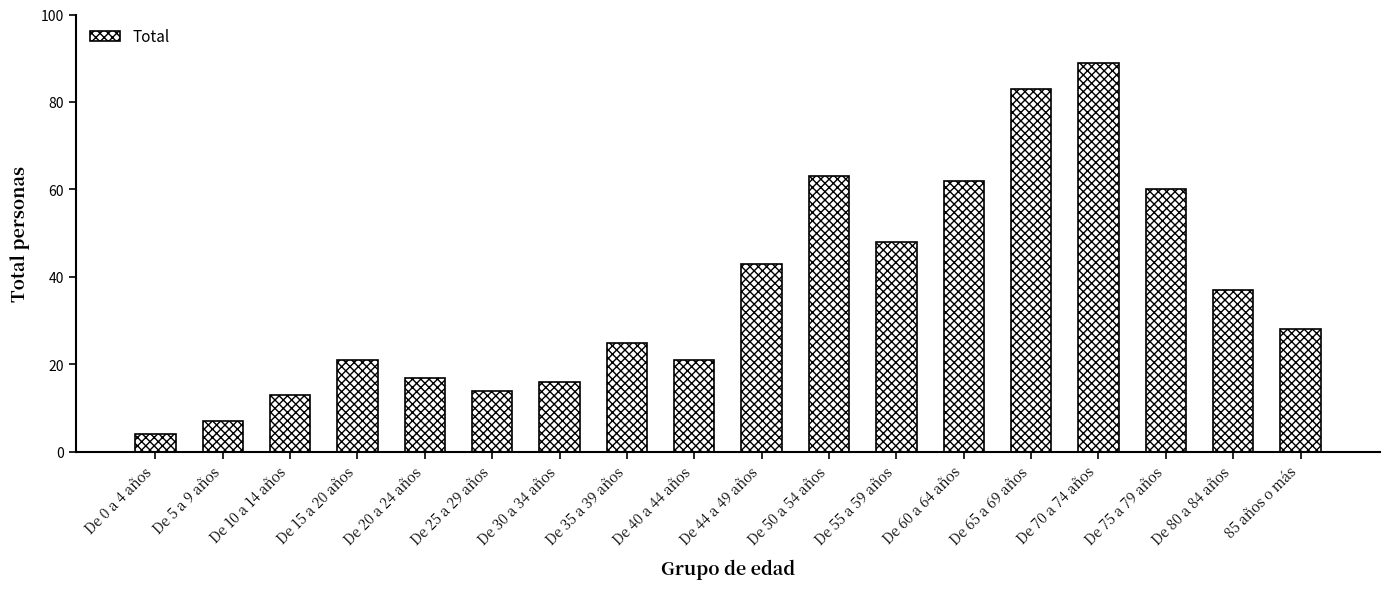

What is the difference between the second highest and second lowest values?

76